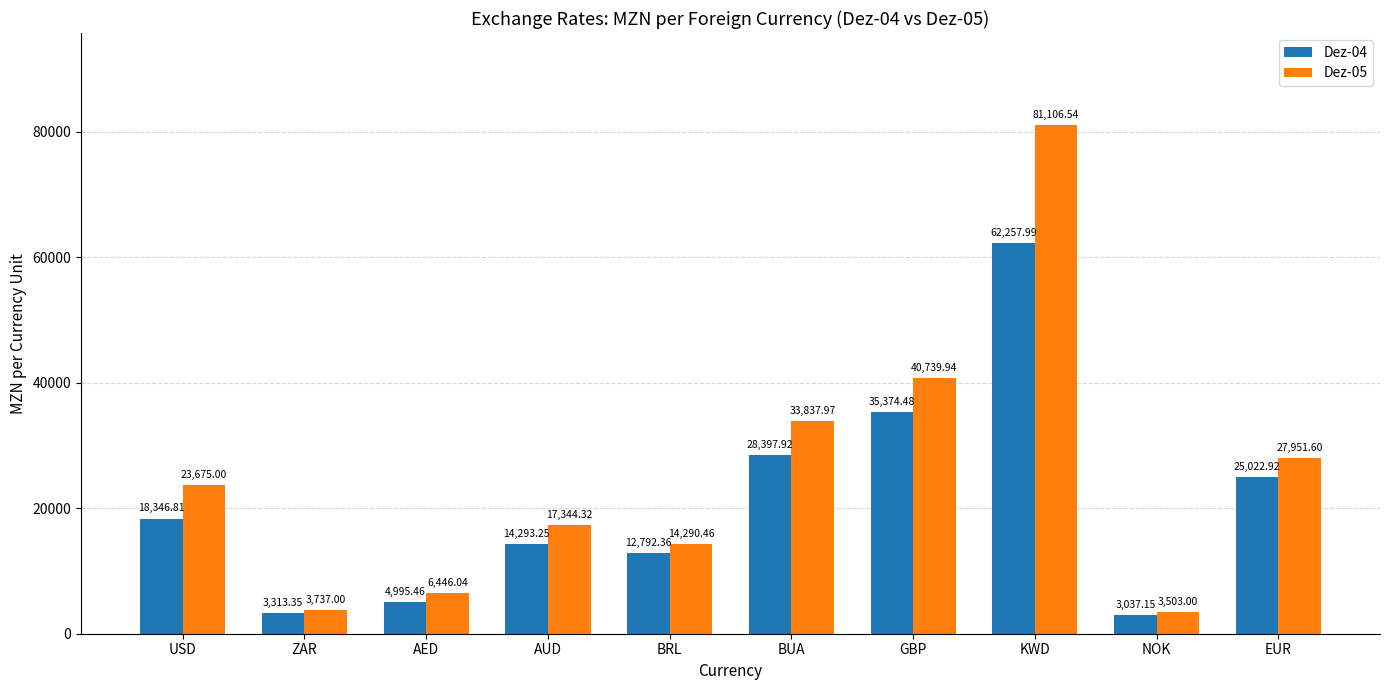

What are all the series names shown in the legend?

Dez-04, Dez-05